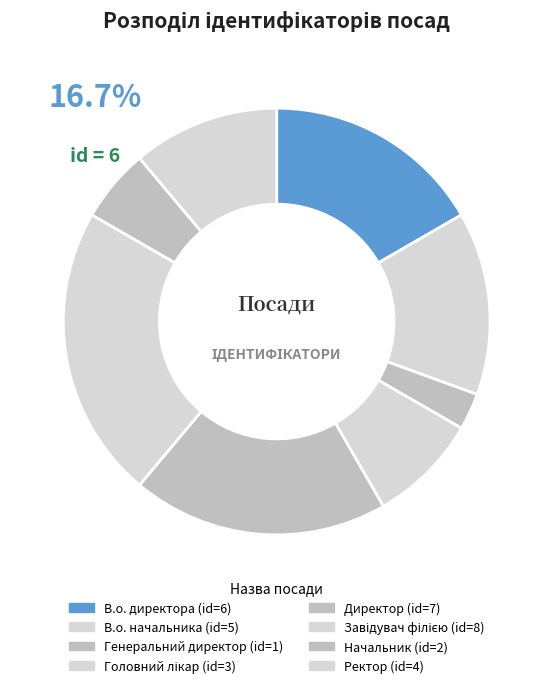

How many slices are in this pie chart?

8